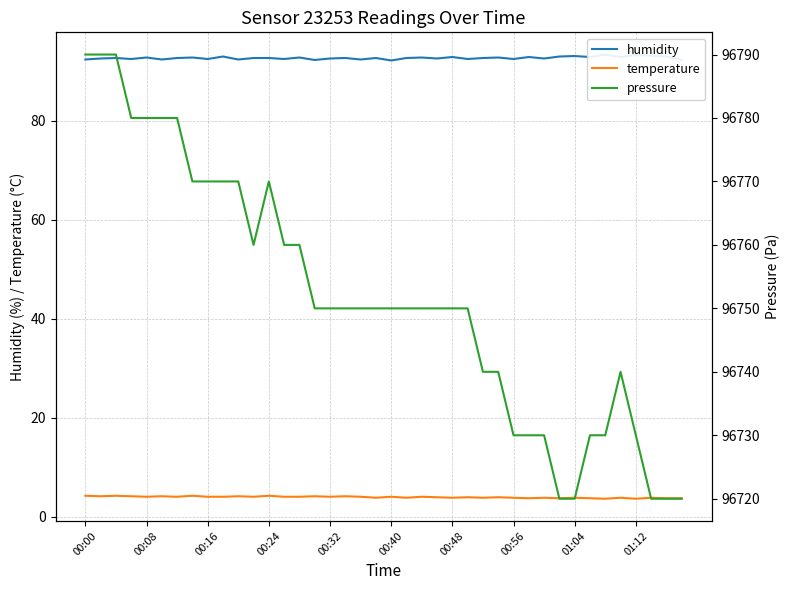

How many lines are shown in the chart?

3